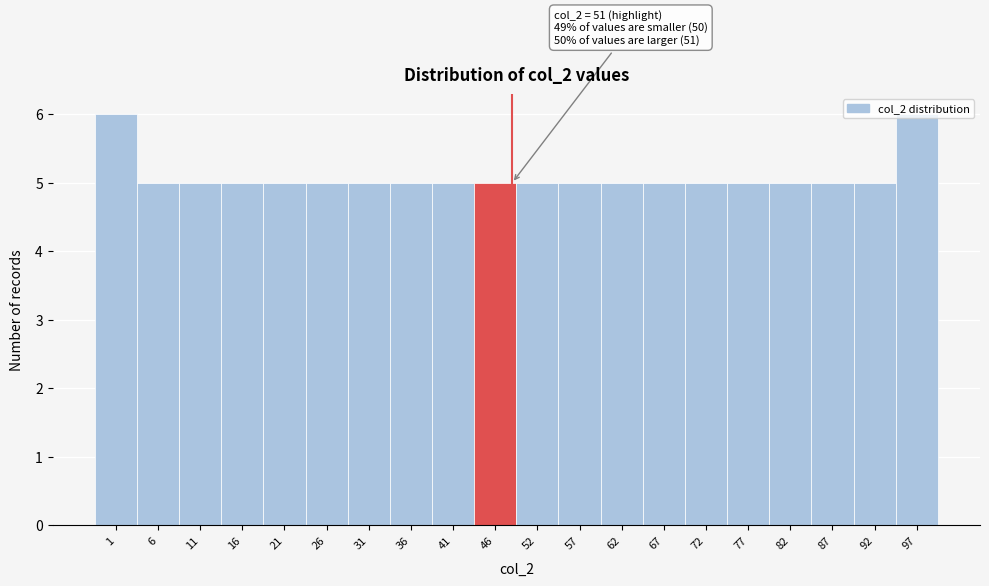

What is the average value?

5